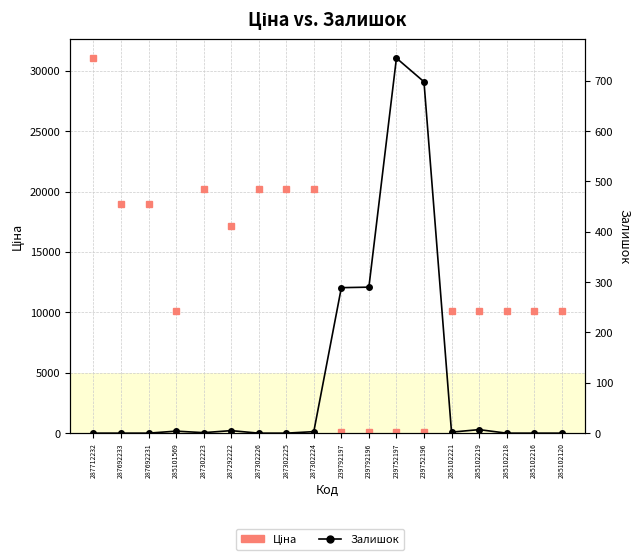

How many lines are shown in the chart?

2